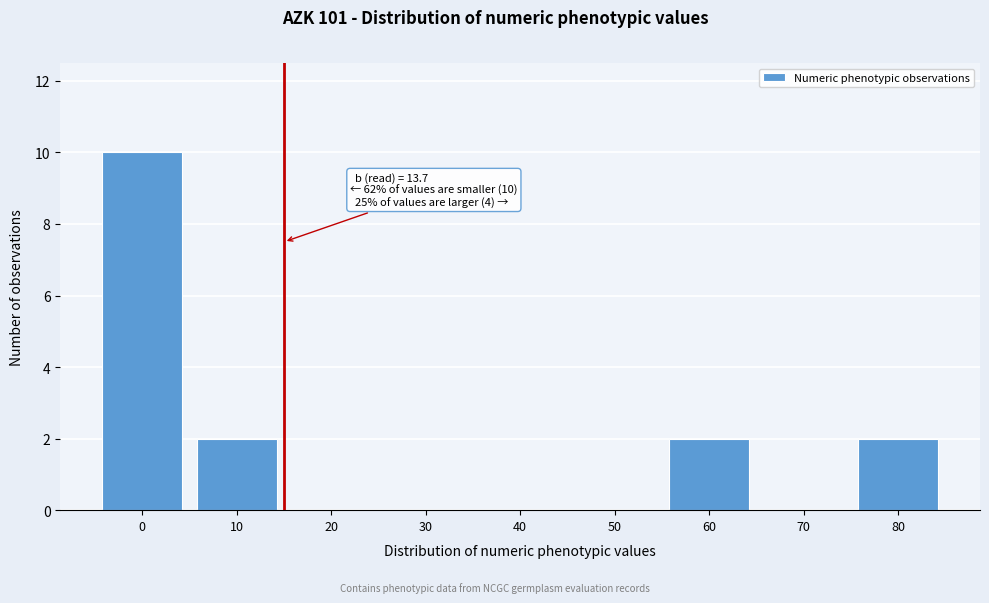

Reading left to right, list all the values displayed in this chart.

0=10	10=2	20=0	30=0	40=0	50=0	60=2	70=0	80=2